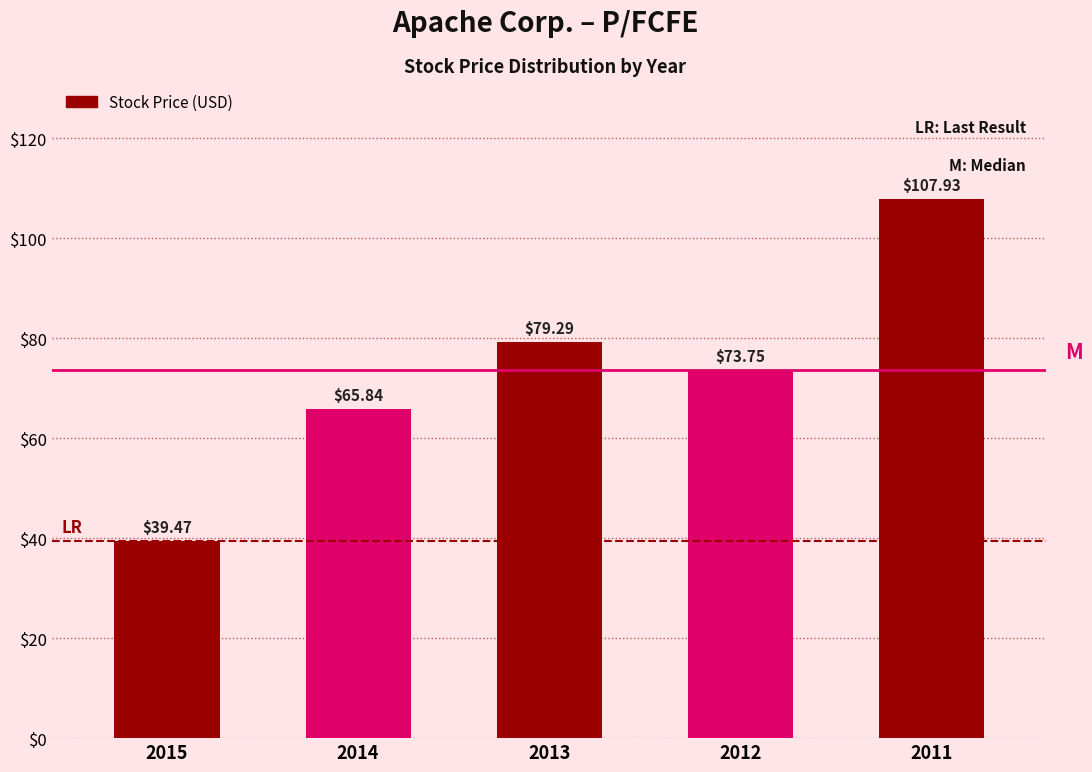

Between 2013 and 2014, which is larger?

2013